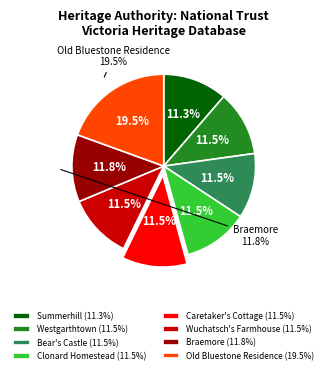

What is the smallest slice in the pie chart?

Summerhill